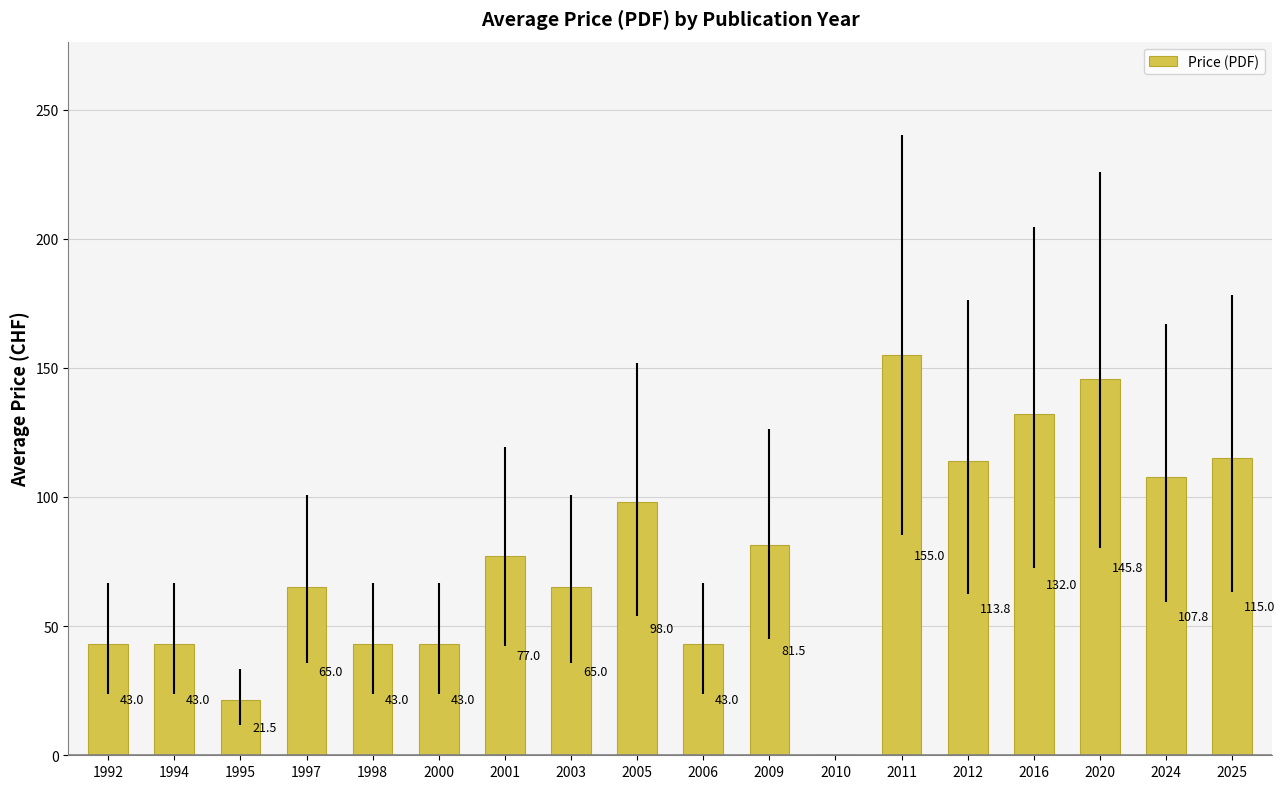

What is the greatest value displayed?

155.0